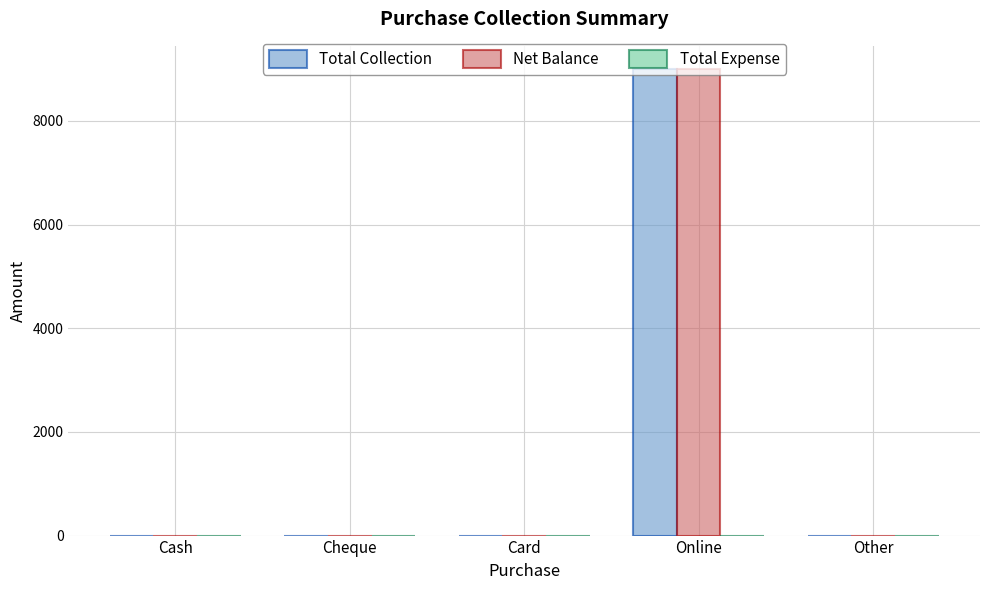

What value does the Total Collection series have at Online?

9000